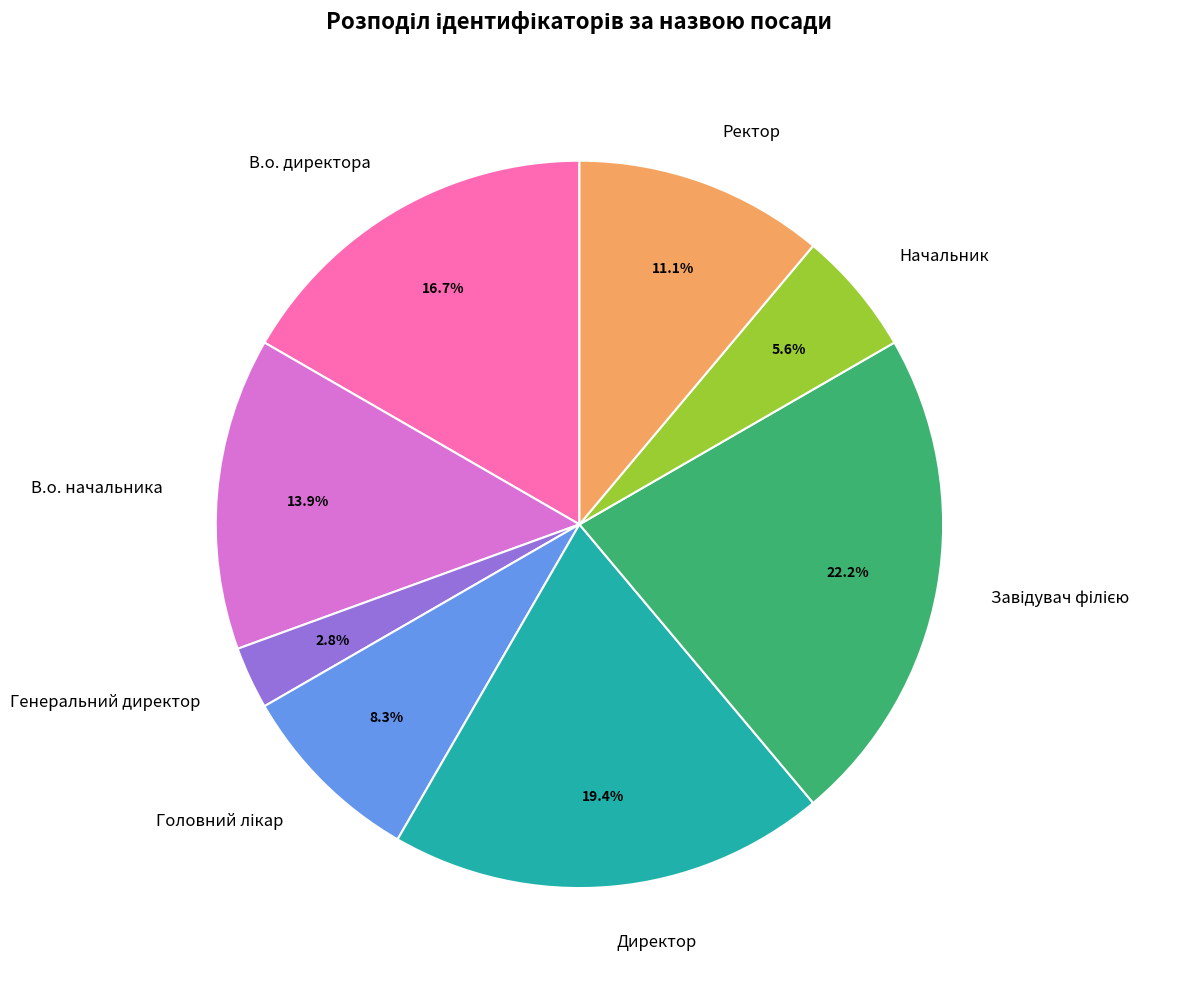

Count the number of slices in the pie.

8